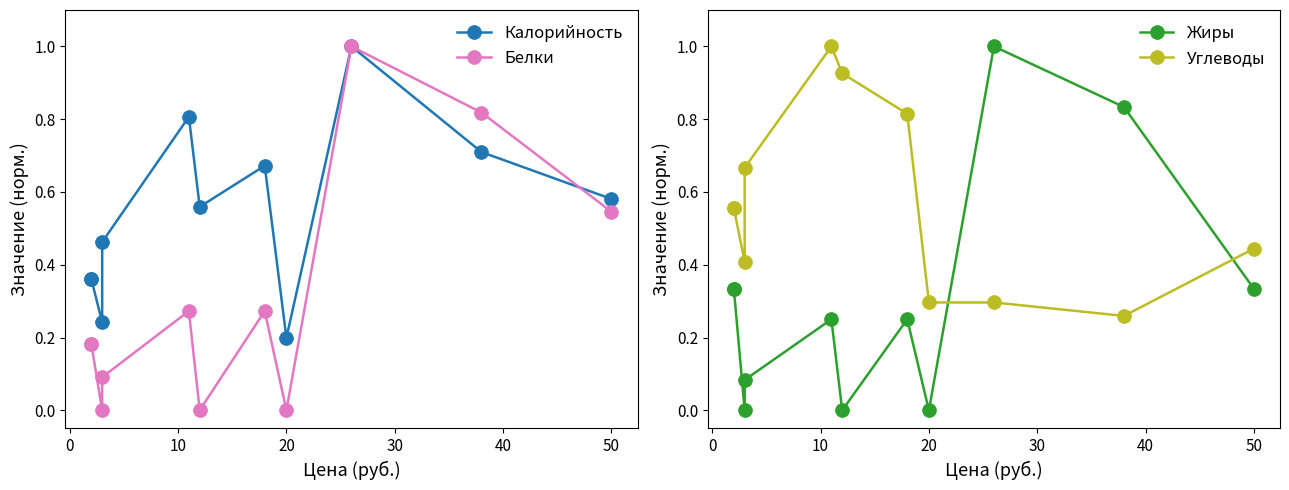

In Белки, how many points are lower than both neighbors (excluding endpoints)?

3